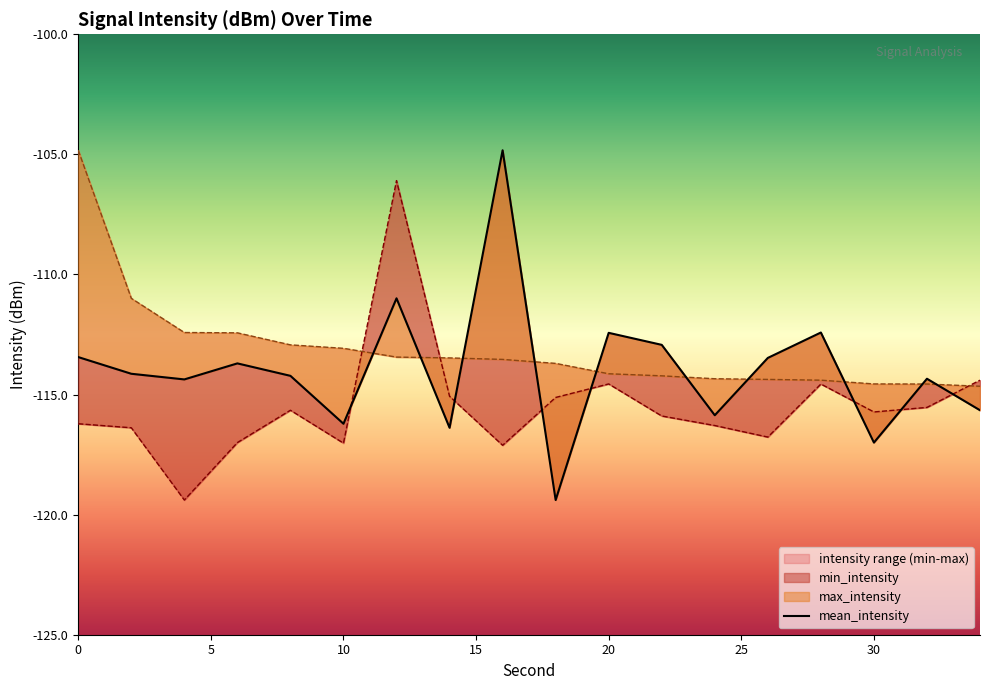

The value at 11 is -112.9. True or false?

True